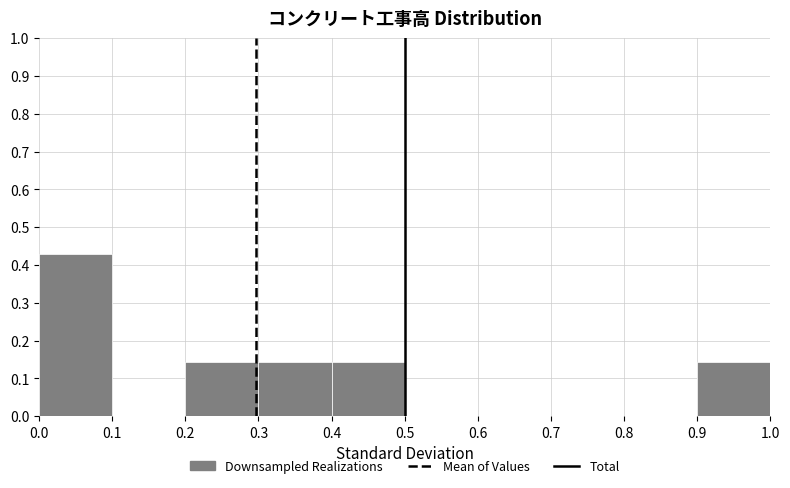

Which range on the x-axis has the tallest bar?

0.0 to 0.1